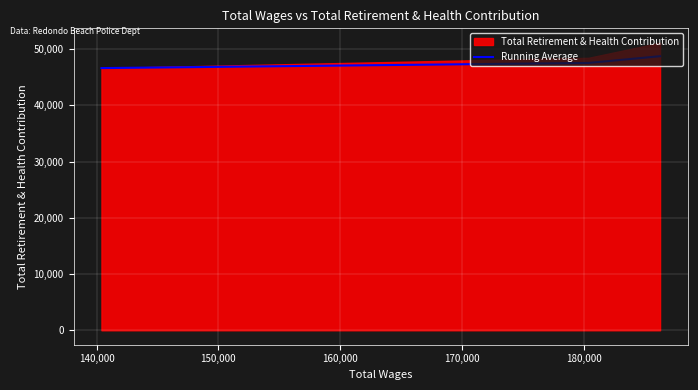

What is the highest value of the Running Average series?

48743.3